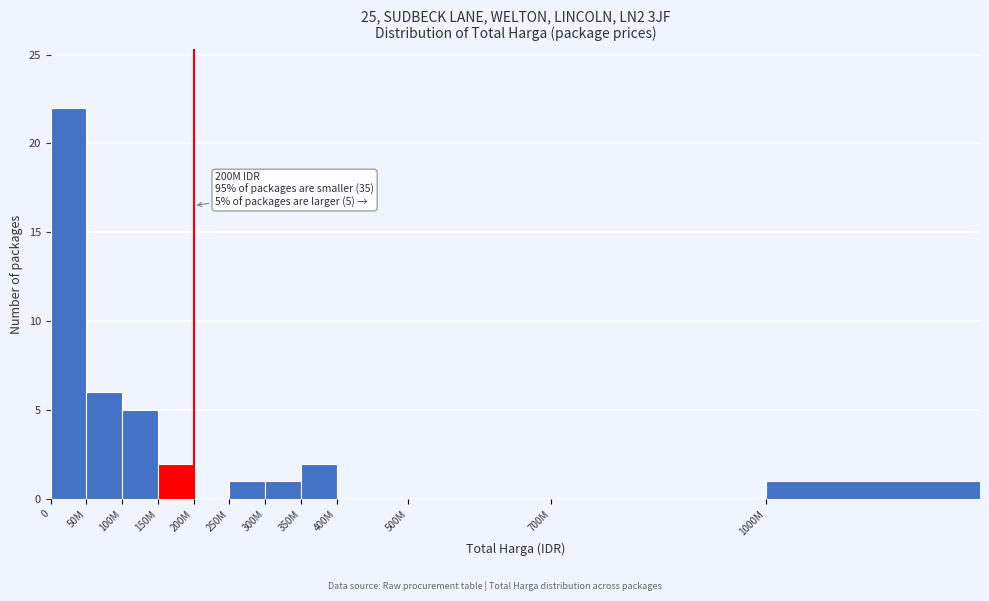

Reading left to right, list all the values displayed in this chart.

0=22	50M=6	100M=5	150M=2	200M=0	250M=1	300M=1	350M=2	400M=0	500M=0	700M=0	1000M=1